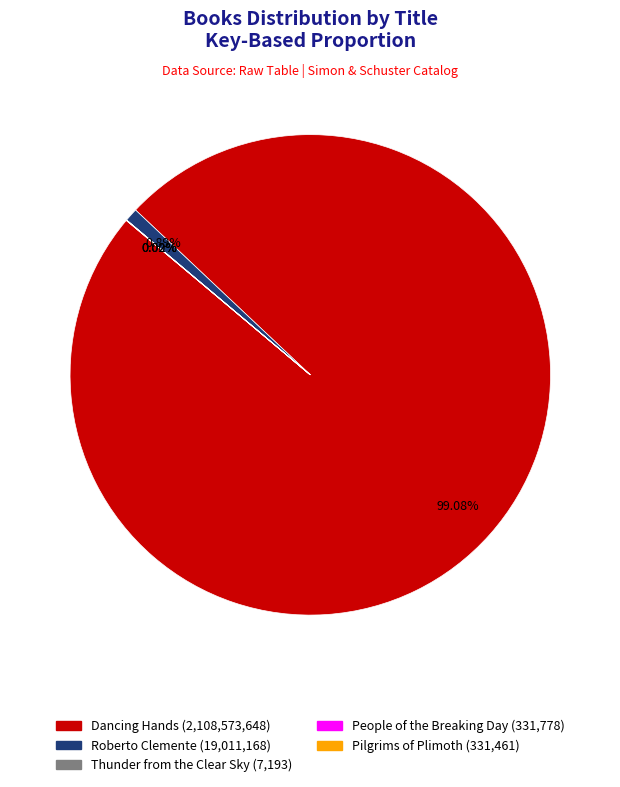

What percentage is the Roberto Clemente slice, to the nearest percent?

1%